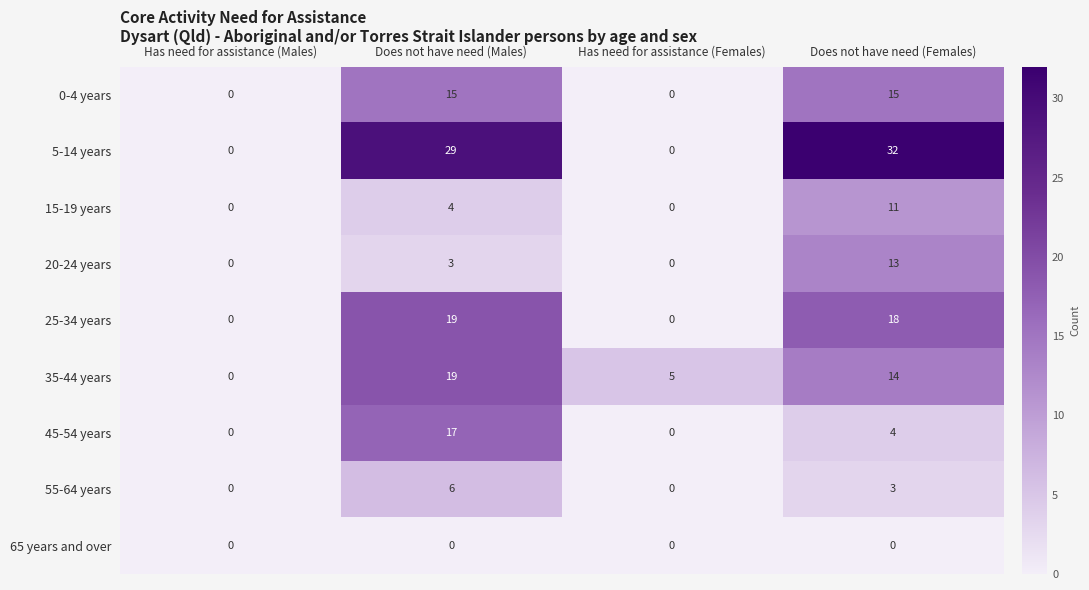

At which category is the sum across all series the highest?

Does not have need (Males)